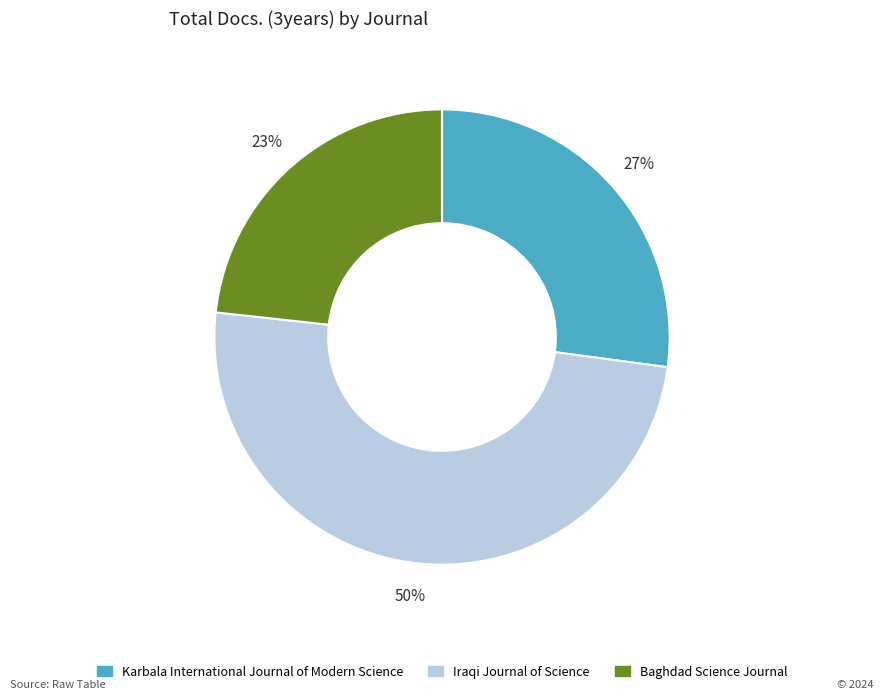

The Iraqi Journal of Science slice represents 61% of the pie. True or false?

False